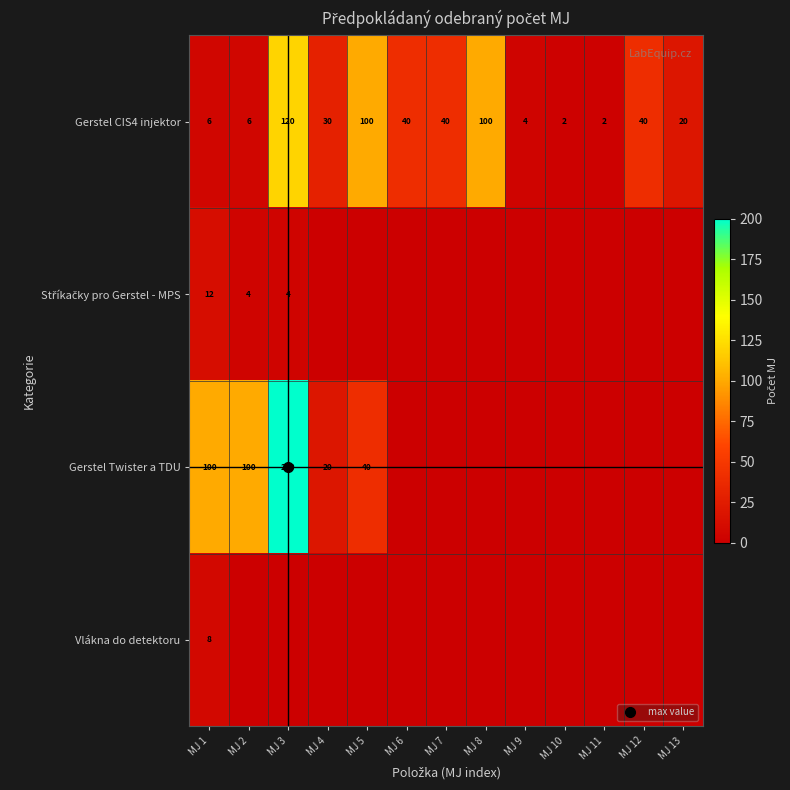

At which category does the chart reach its peak across all series?

MJ 3